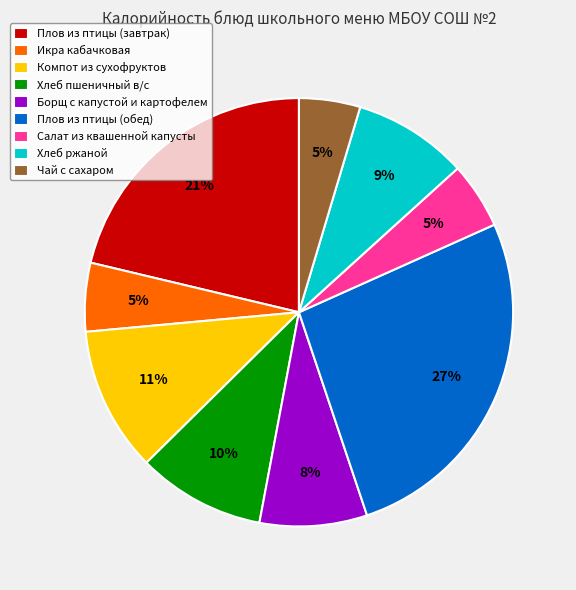

True or false: Салат из квашенной капусты accounts for 5% of the total.

True